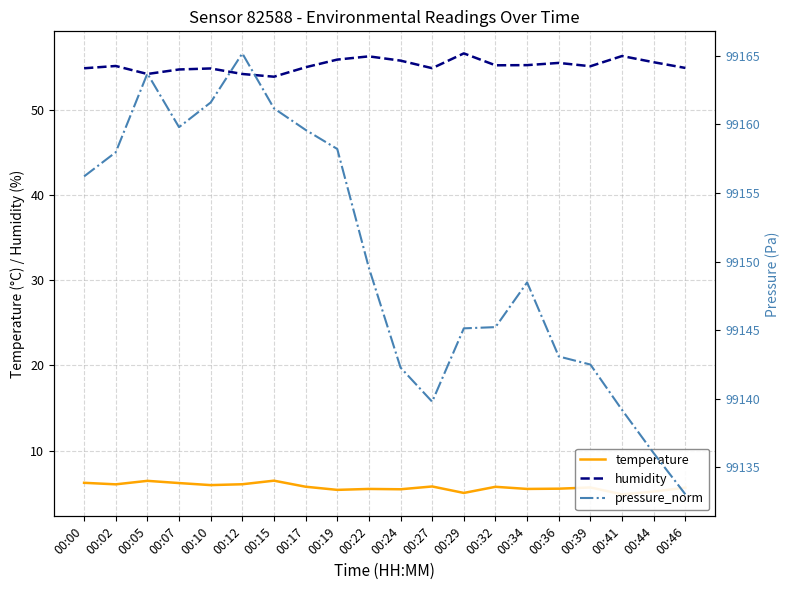

Is it true that pressure_norm equals 99161.2 at 00:15?

True